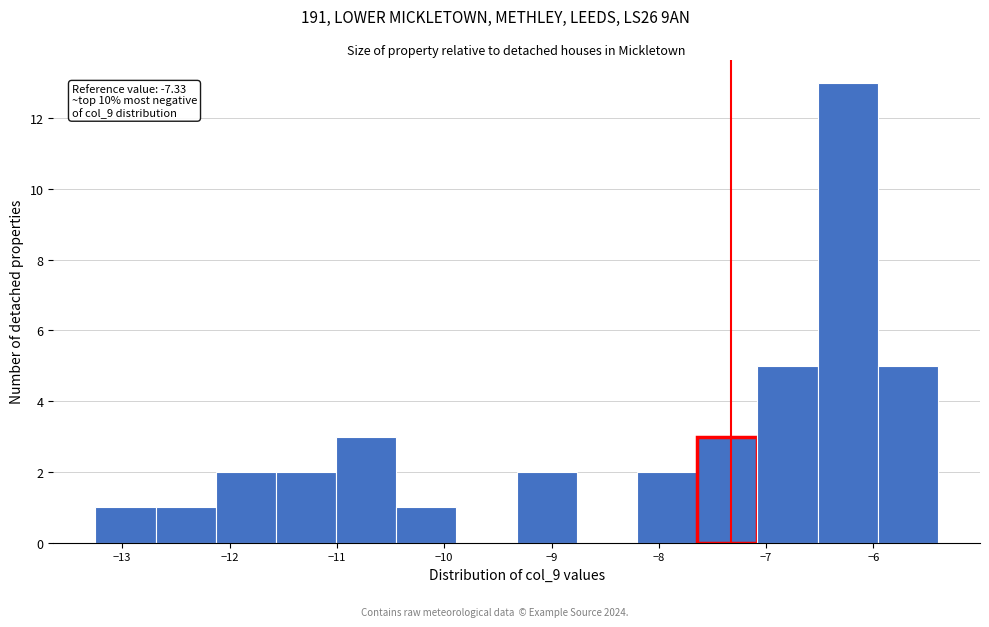

Which range on the x-axis has the tallest bar?

-6.5 to -6.0